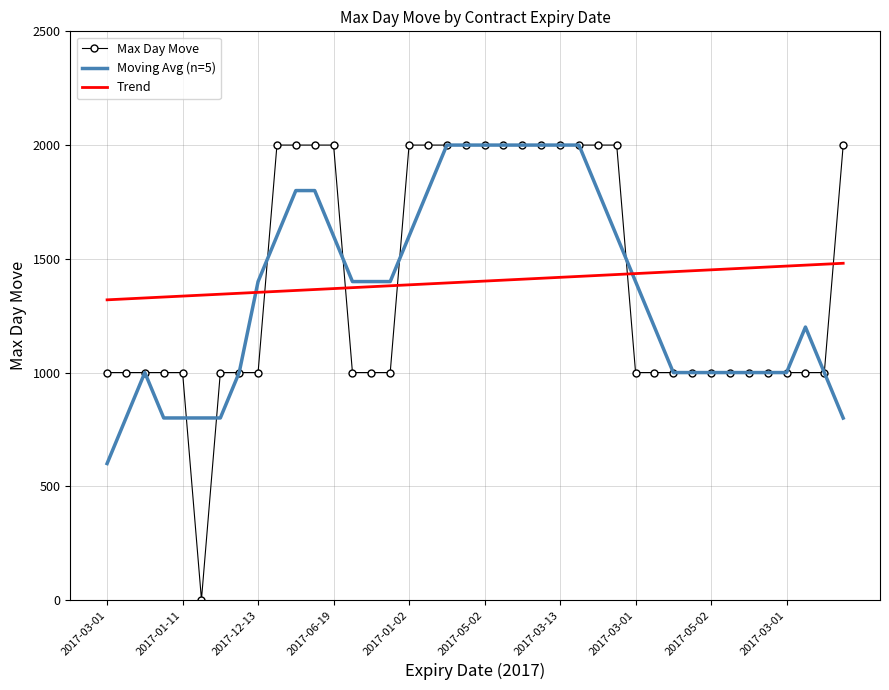

What is the maximum value for Max Day Move?

2000.0